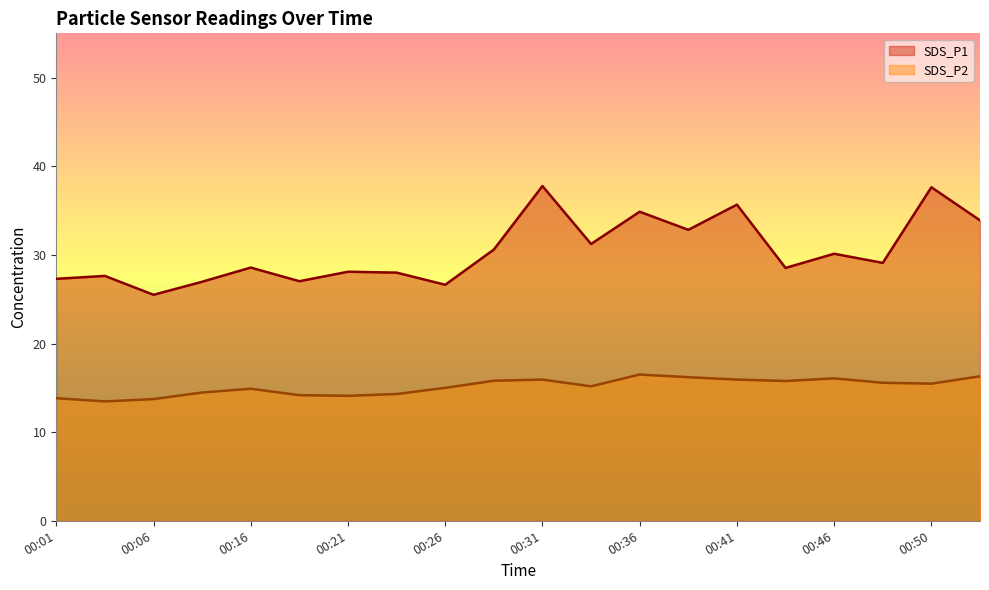

What is the difference between the maximum and minimum values in the SDS_P1 series?

12.3